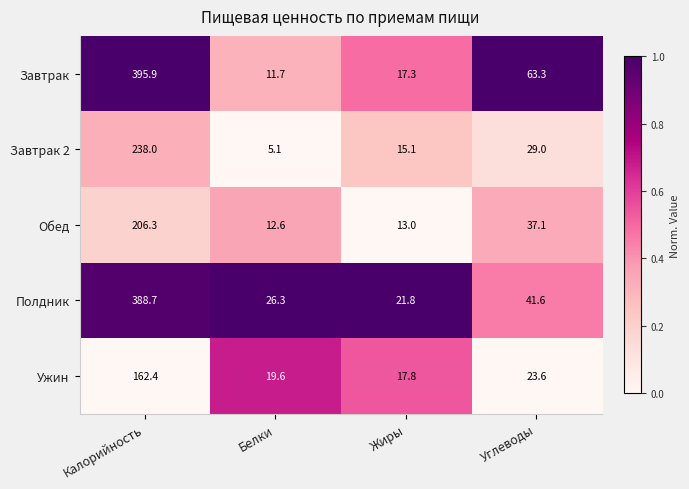

Rank the series by their maximum value, from lowest to highest.

Ужин, Обед, Завтрак 2, Полдник, Завтрак